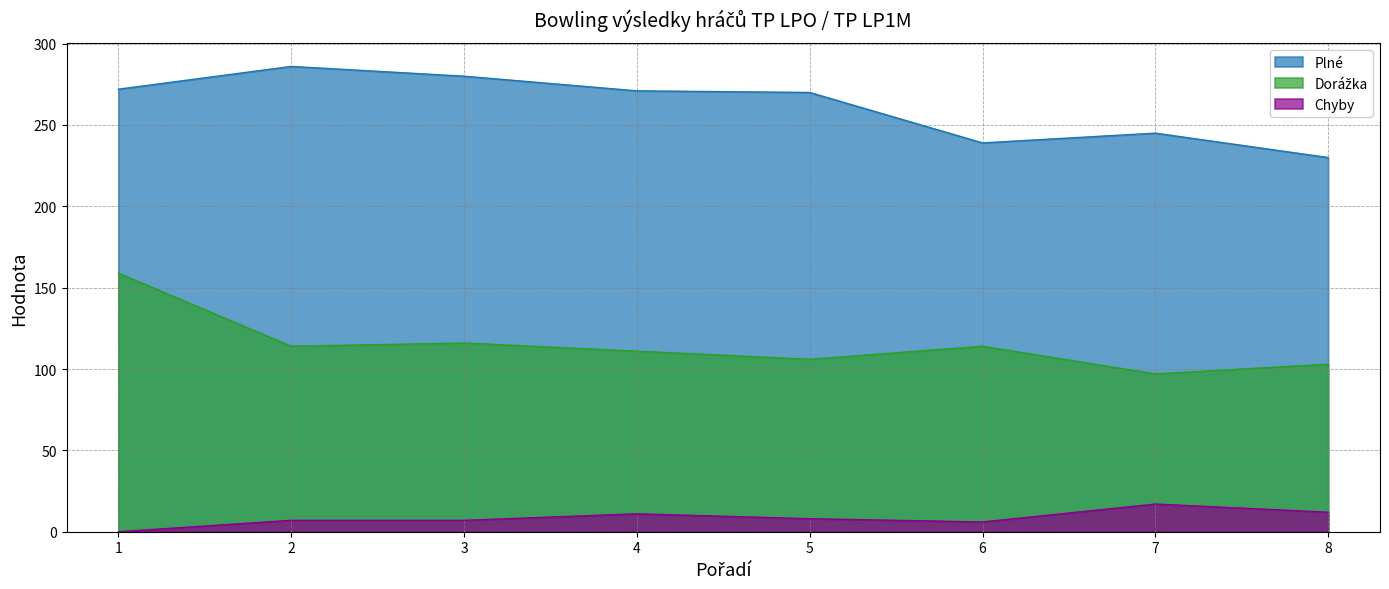

What are all the series names shown in the legend?

Plné, Dorážka, Chyby